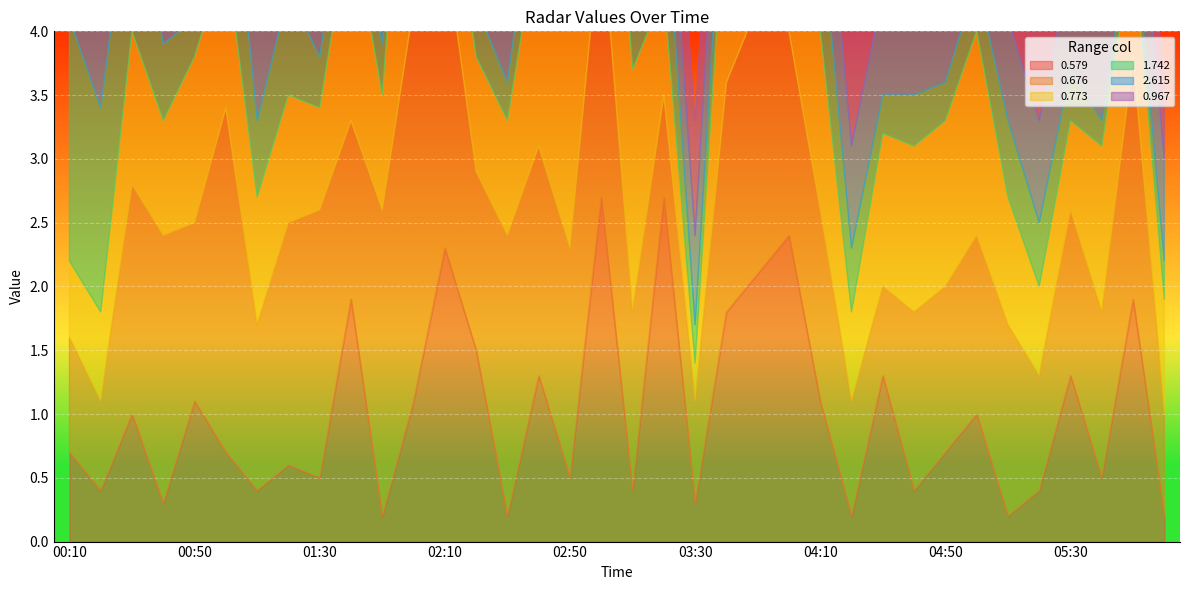

Rank the series at 00:30 from lowest to highest value.

2.615, 0.967, 0.579, 0.773, 1.742, 0.676